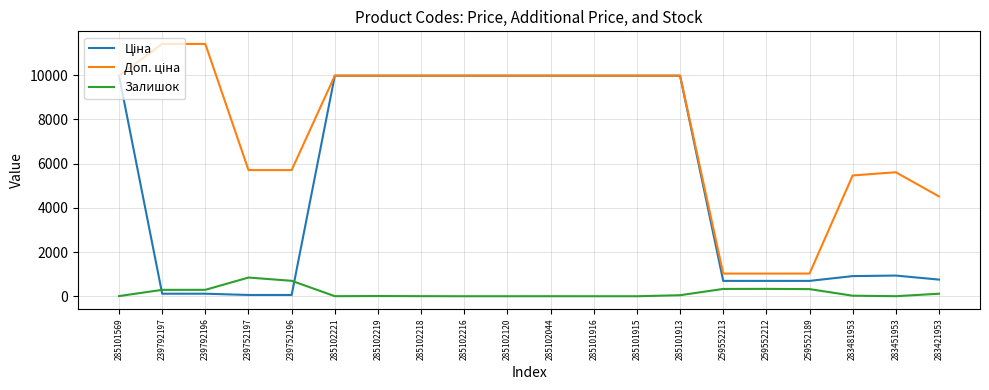

What is the maximum value shown in the chart?

11410.0